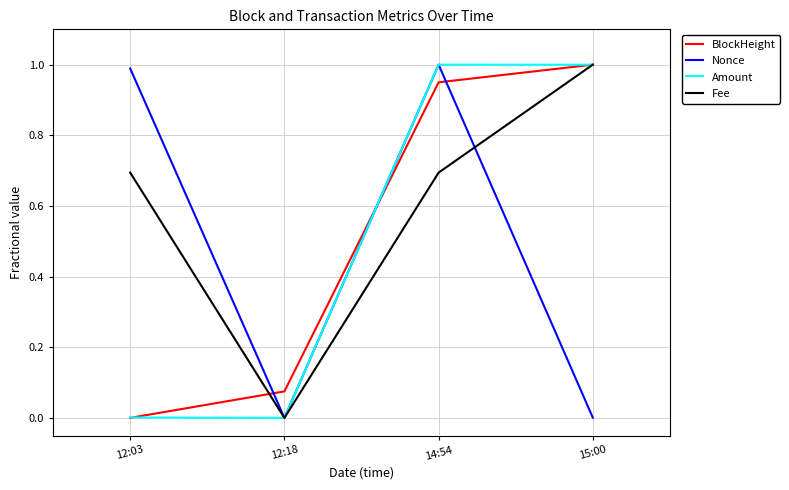

At which category is the sum across all series the highest?

14:54